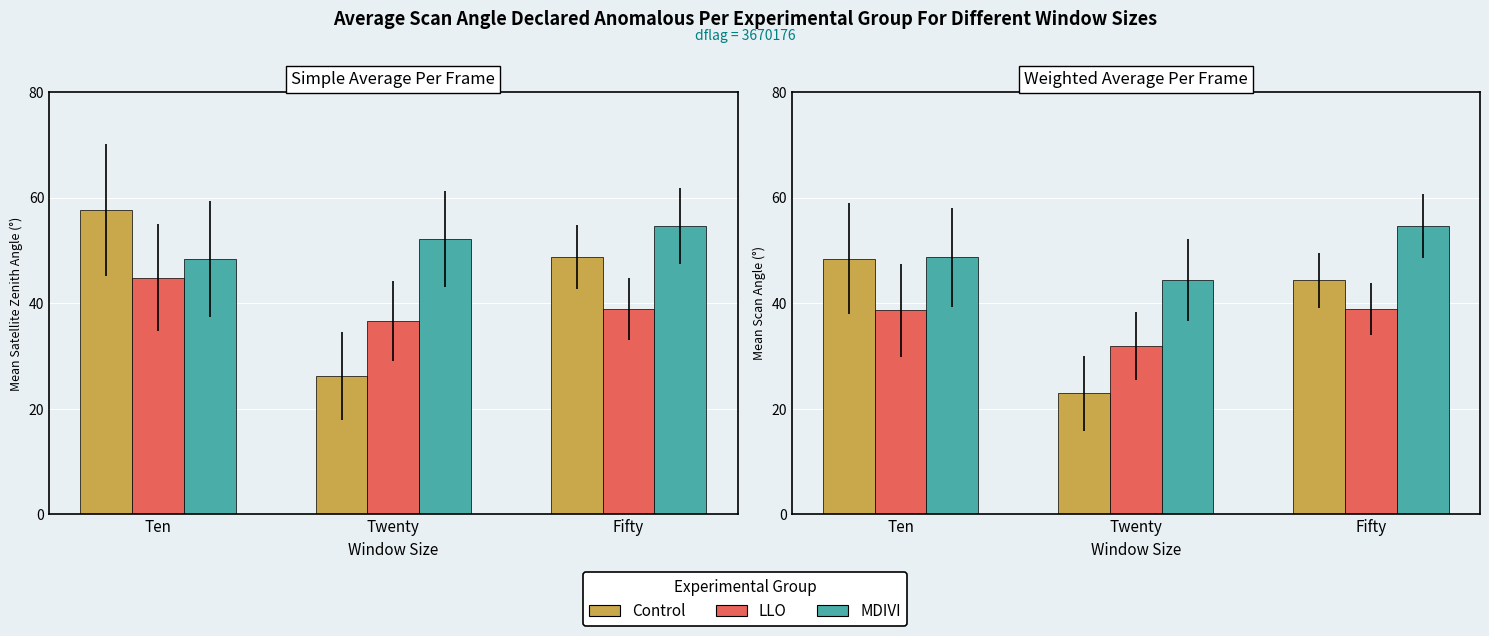

What are all the series names shown in the legend?

Control, LLO, MDIVI